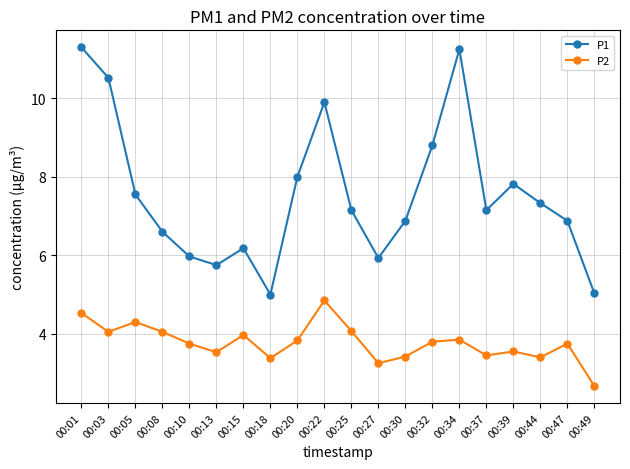

How many series are shown in this chart?

2